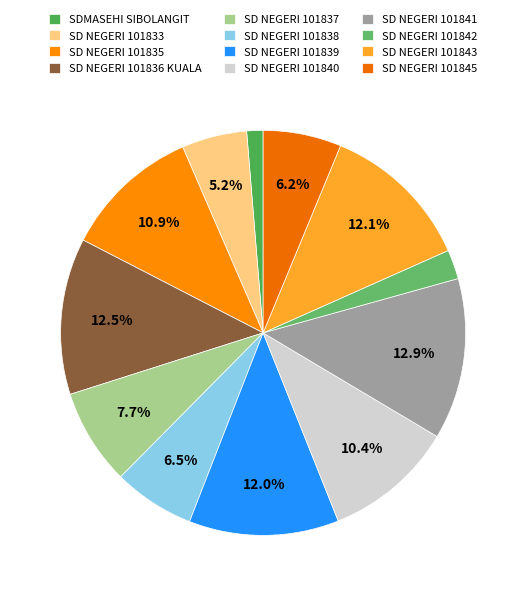

What is the ratio of the value at SD NEGERI 101845 to the value at SD NEGERI 101839?

0.5